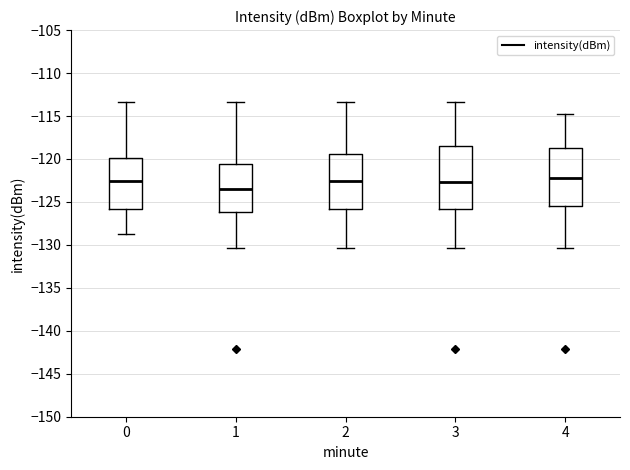

Reading left to right, read every box against the y-axis: the position of its median line, the range the box covers, and the ends of its whiskers. The values are not printed on the chart, so give them approximately, as read against the axis.

0: median -122.5, box -126.0 to -120.0, whiskers -128.5 to -113.5
1: median -123.5, box -126.0 to -120.5, whiskers -130.5 to -113.5
2: median -122.5, box -126.0 to -119.5, whiskers -130.5 to -113.5
3: median -122.5, box -126.0 to -118.5, whiskers -130.5 to -113.5
4: median -122.0, box -125.5 to -118.5, whiskers -130.5 to -115.0